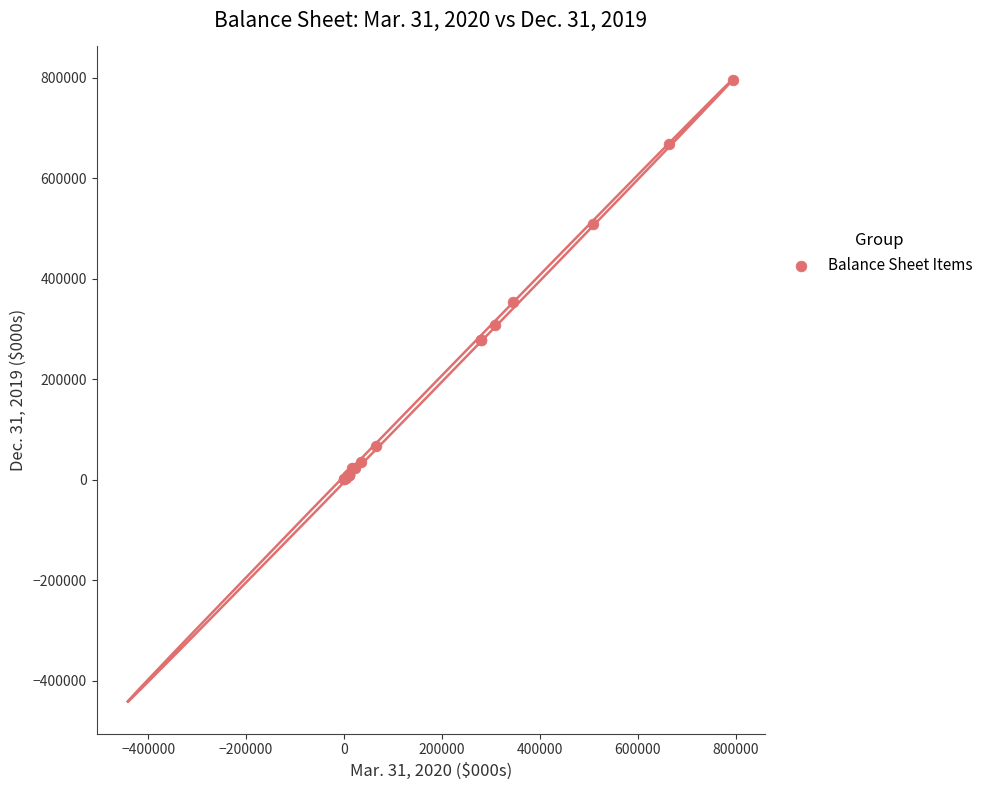

What Y value in the scatter plot is closest to 397665?

352556